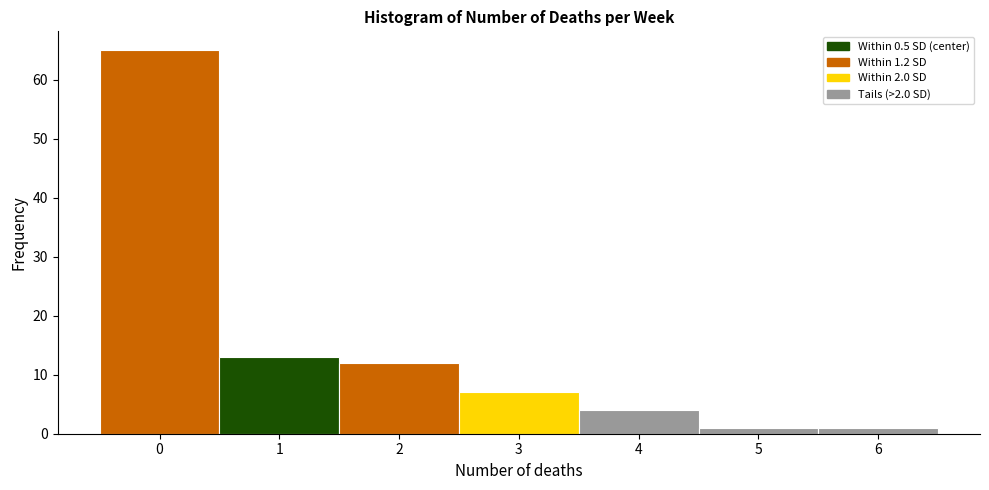

Reading left to right, transcribe this chart: for each bar, give the range it covers on the x-axis and its height. The values are not printed on the chart, so give them approximately, as read against the axis.

-0.5 to 0.5: 65
0.5 to 1.5: 13
1.5 to 2.5: 12
2.5 to 3.5: 7
3.5 to 4.5: 4
4.5 to 5.5: 1
5.5 to 6.5: 1